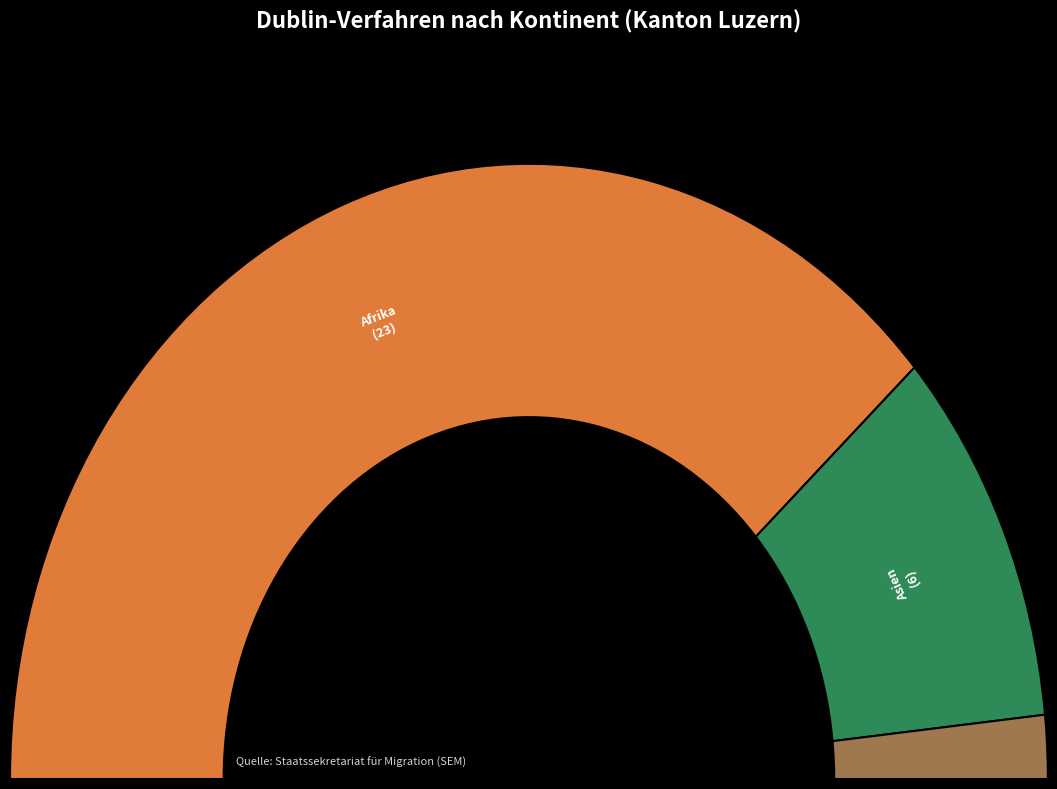

Which slice is the smallest?

Amerika